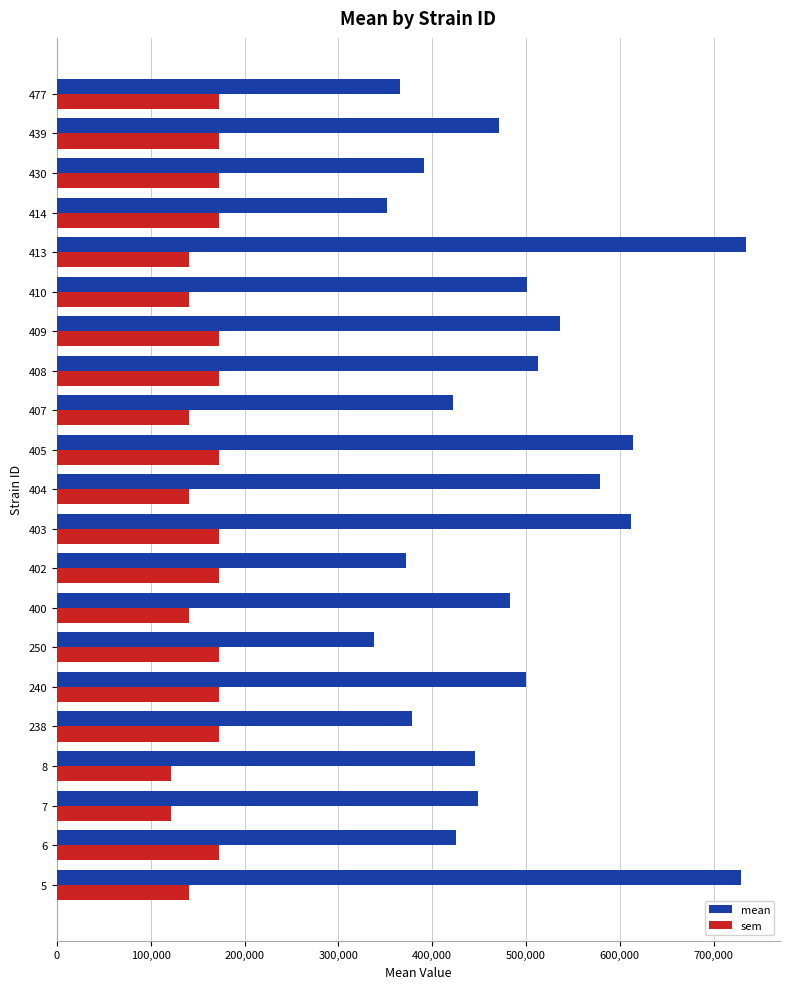

At how many categories does at least one series exceed 233745?

21